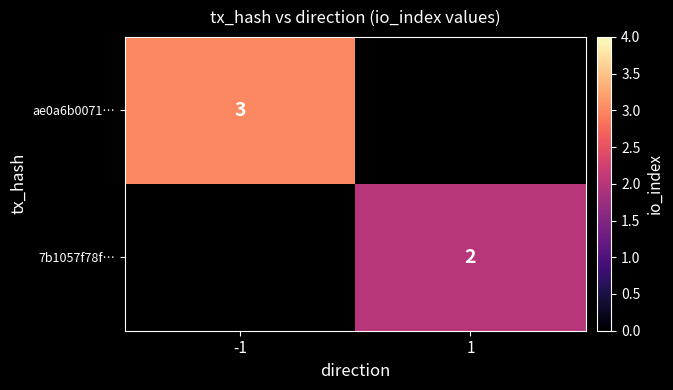

Is it true that ae0a6b0071… equals 5 at -1?

False